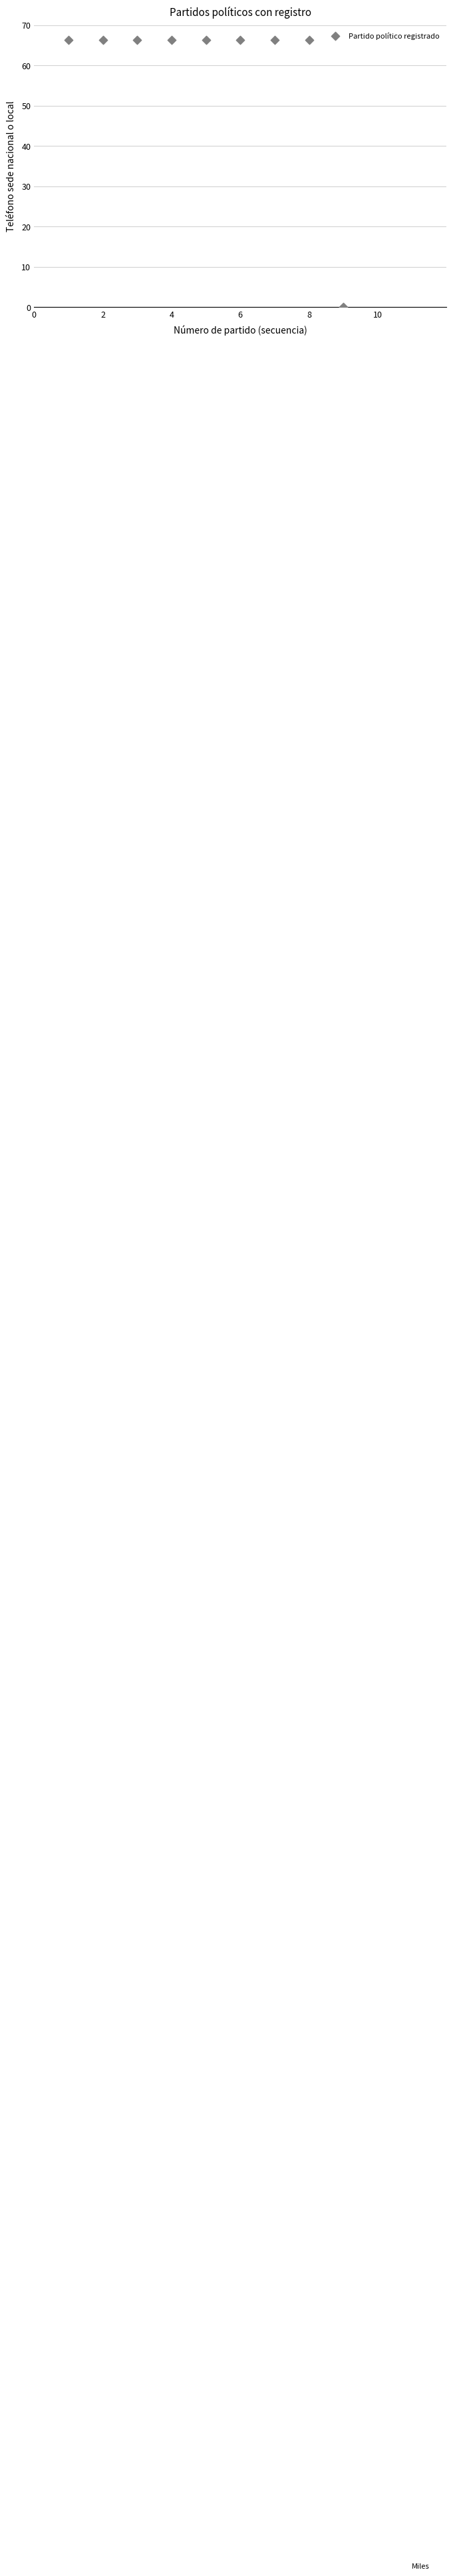

What is the range of Y values (max minus min)?

66.2